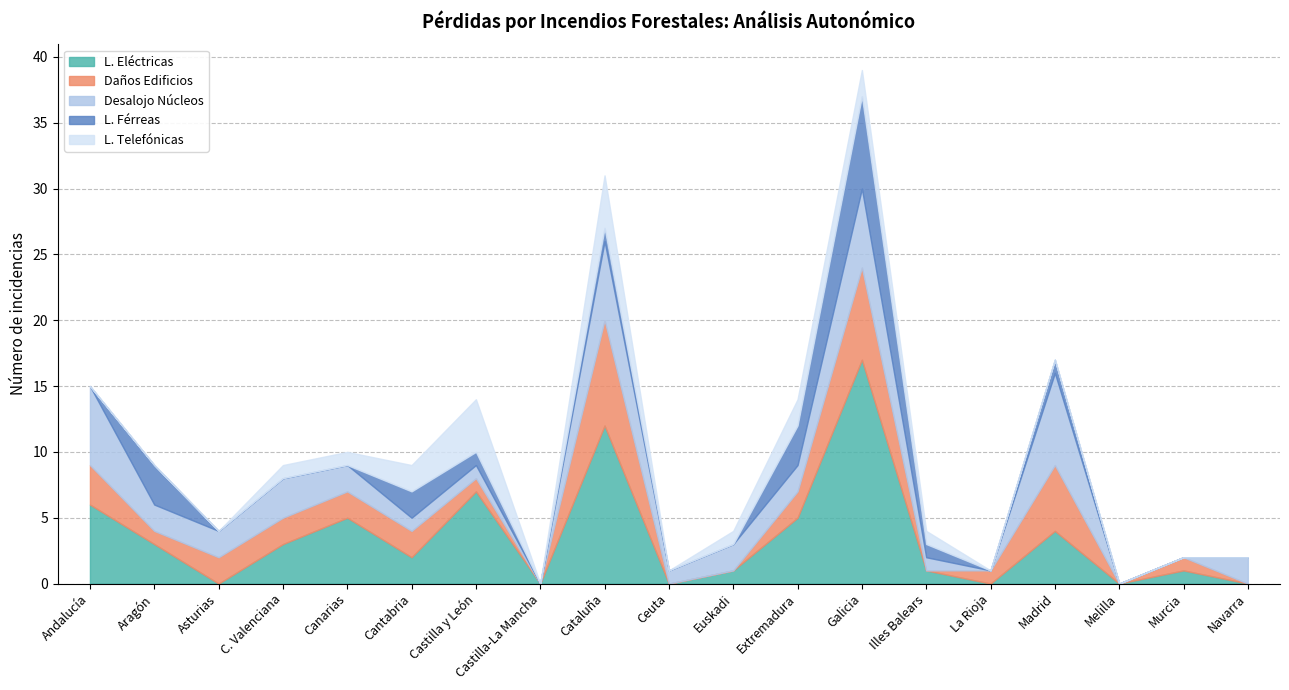

What is the label of the 7th point from the left?

Castilla y León